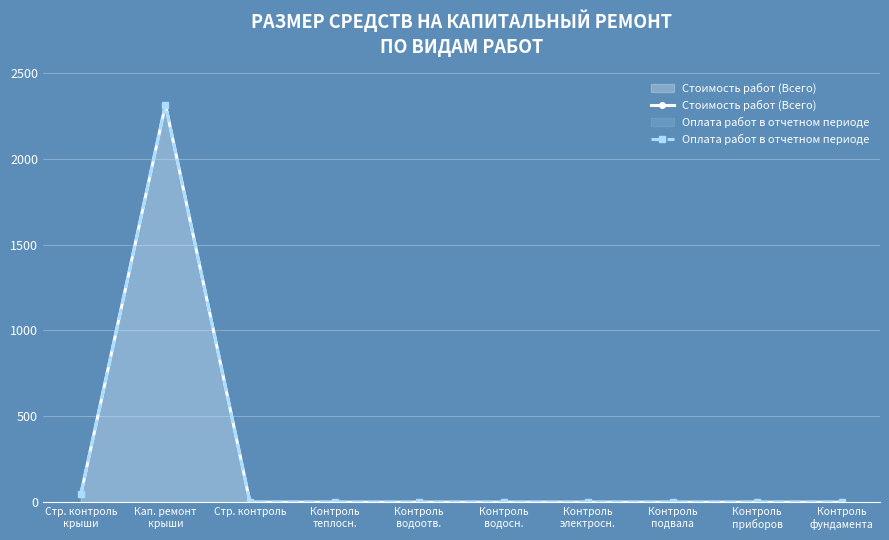

Is it true that Стоимость работ (Всего) equals 0.0 at Контроль
приборов?

True